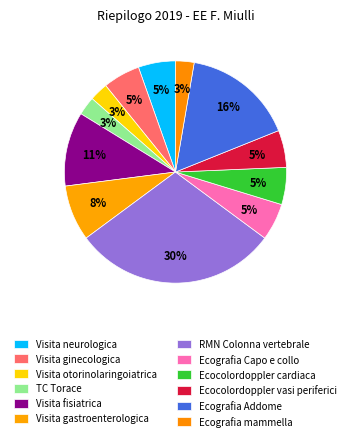

Is RMN Colonna vertebrale the majority of the pie?

No